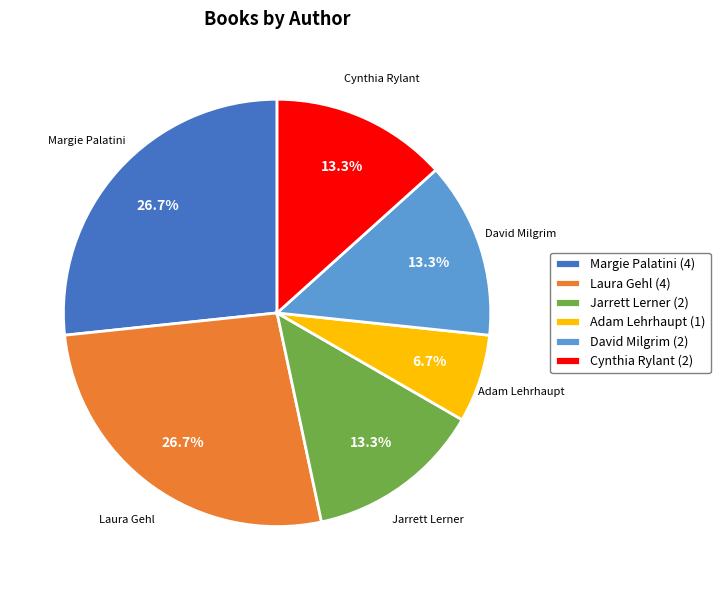

Which has a higher value, Margie Palatini (4) or Adam Lehrhaupt (1)?

Margie Palatini (4)